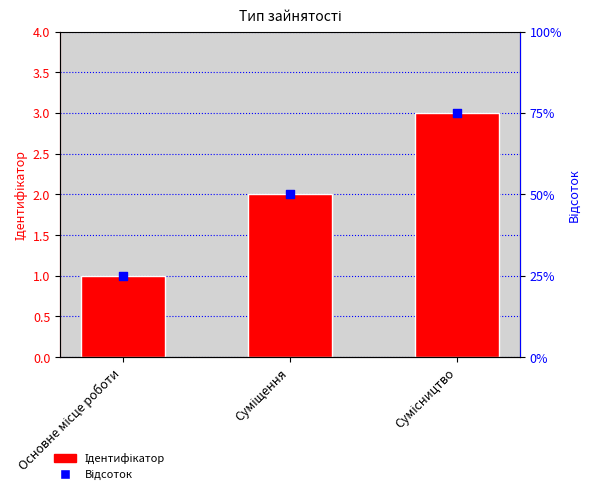

At how many categories does at least one series exceed 42?

2